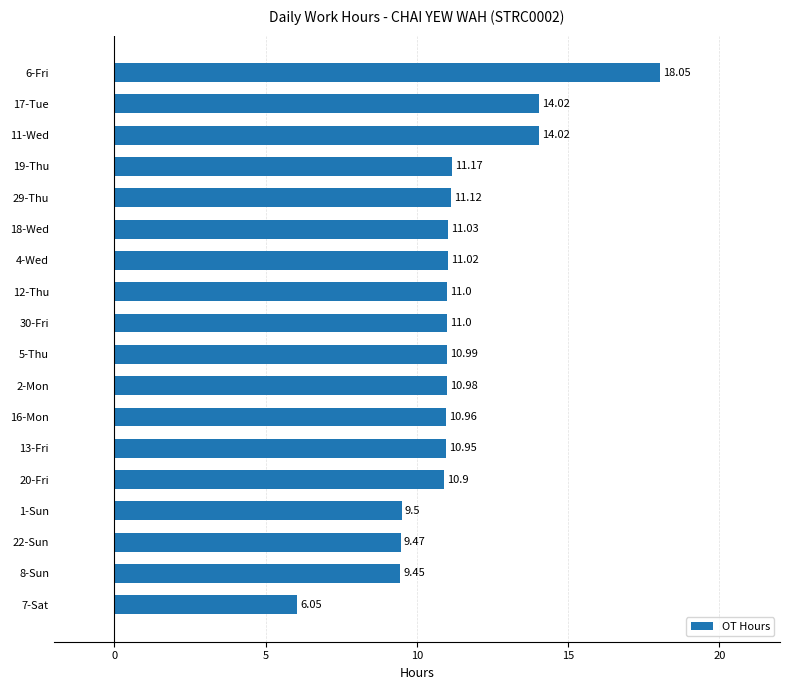

Between 2-Mon and 5-Thu, which is larger?

5-Thu